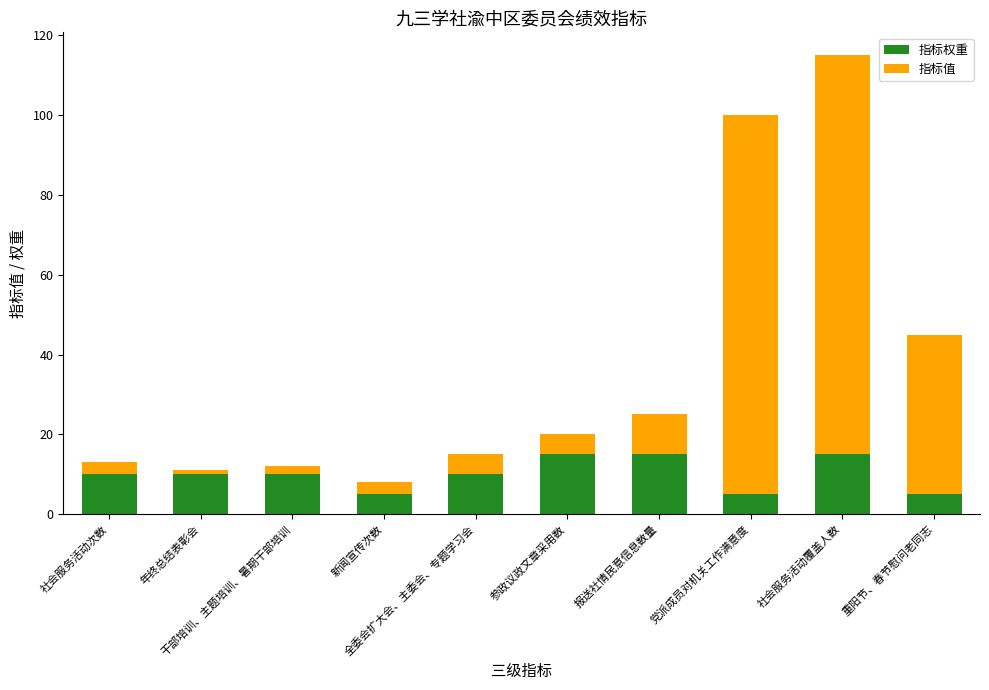

What is the highest value of the 指标权重 series?

15